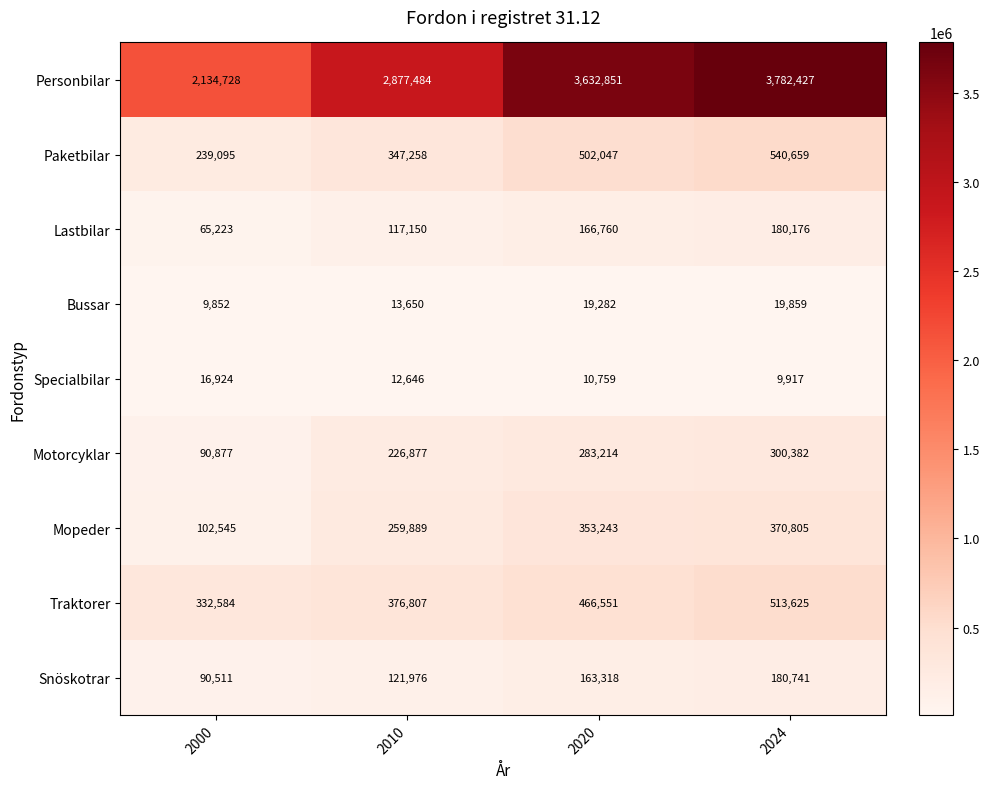

What is the total value across all series at 2024?

5898591